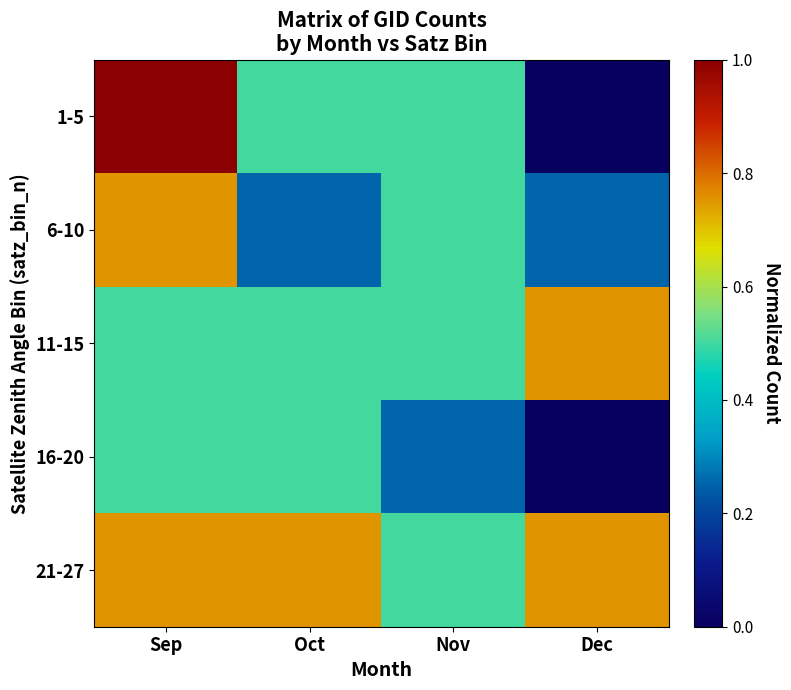

Reading left to right, extract all data points from this chart.

1-5: Sep=1.0	Oct=0.5	Nov=0.5	Dec=0.0
6-10: Sep=0.8	Oct=0.2	Nov=0.5	Dec=0.2
11-15: Sep=0.5	Oct=0.5	Nov=0.5	Dec=0.8
16-20: Sep=0.5	Oct=0.5	Nov=0.2	Dec=0.0
21-27: Sep=0.8	Oct=0.8	Nov=0.5	Dec=0.8